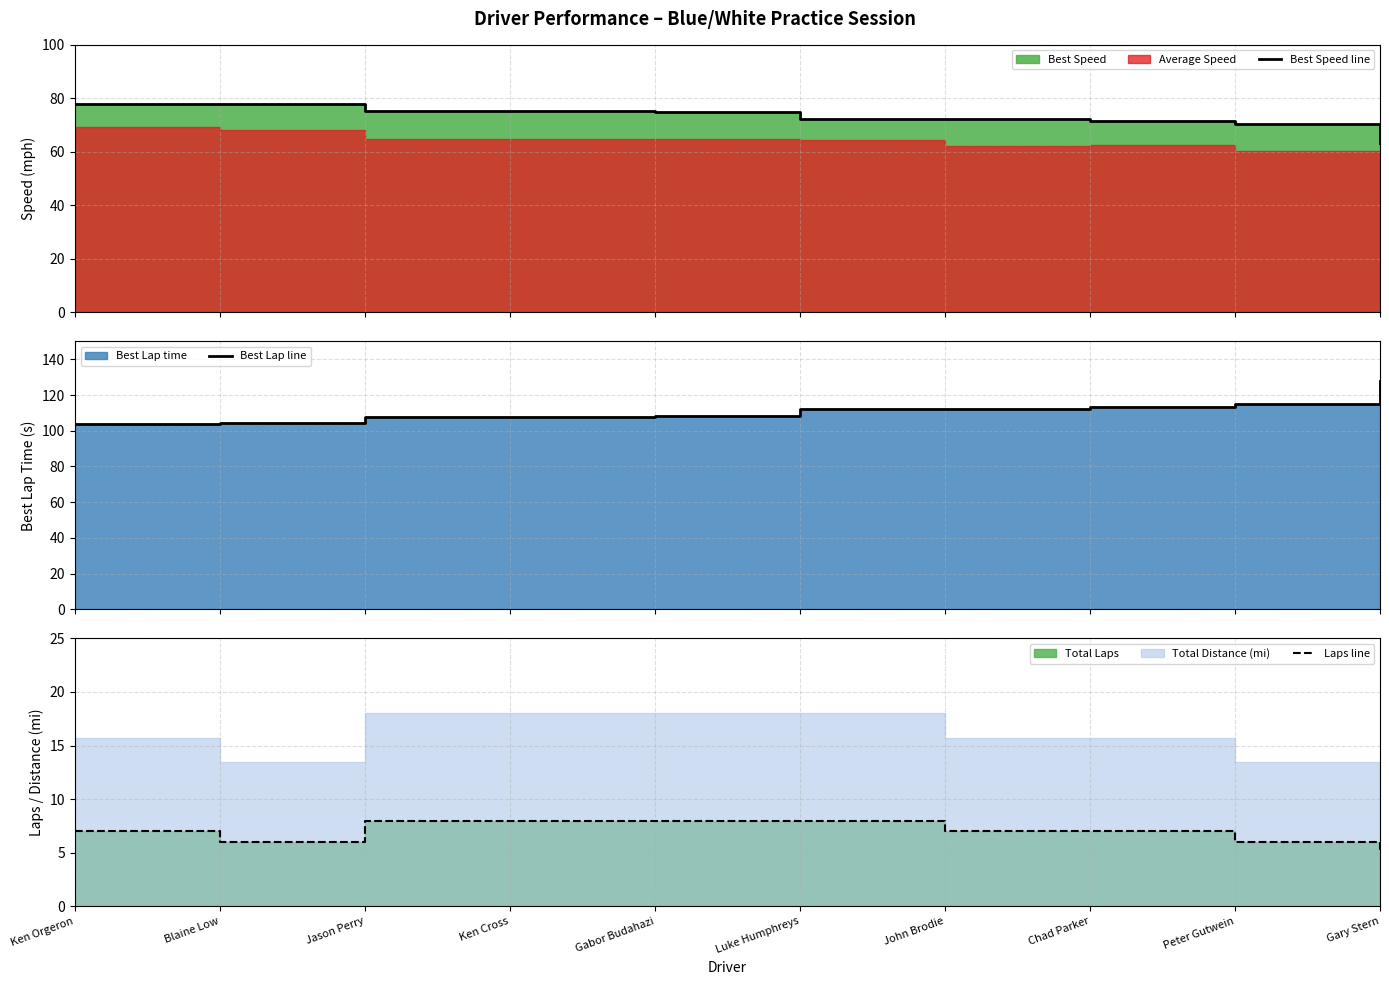

What is the label of the 10th point from the right?

Ken Orgeron